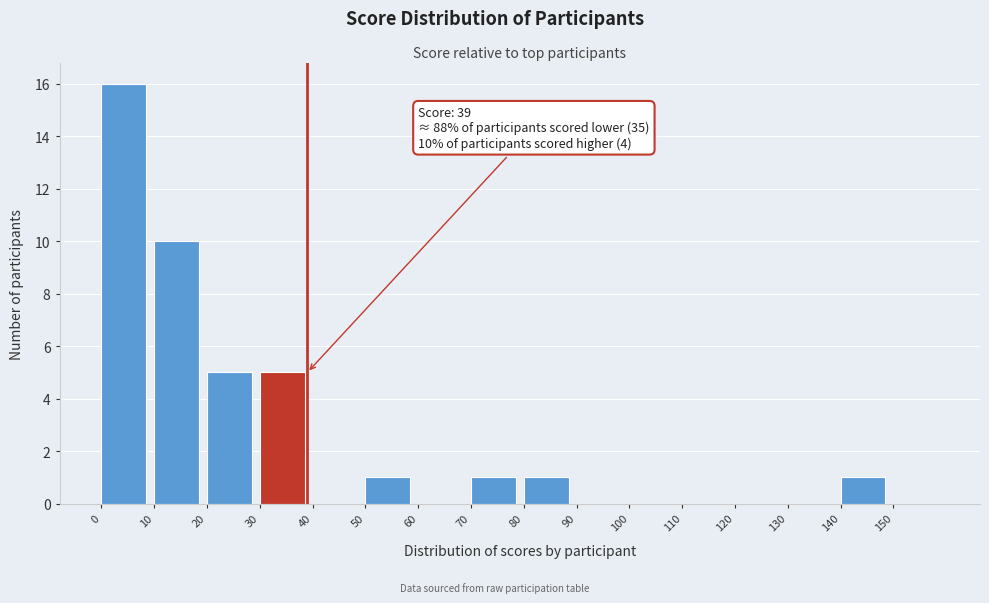

Over which range of the x-axis is the bar tallest?

0 to 10